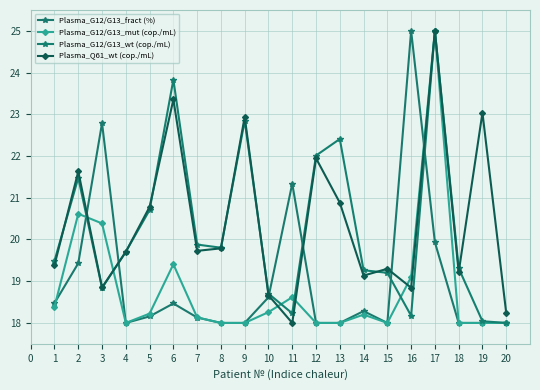

List the labels in order of Plasma_Q61_wt (cop./mL) value, smallest first.

11, 20, 10, 16, 3, 14, 18, 15, 1, 4, 7, 8, 5, 13, 2, 12, 9, 19, 6, 17